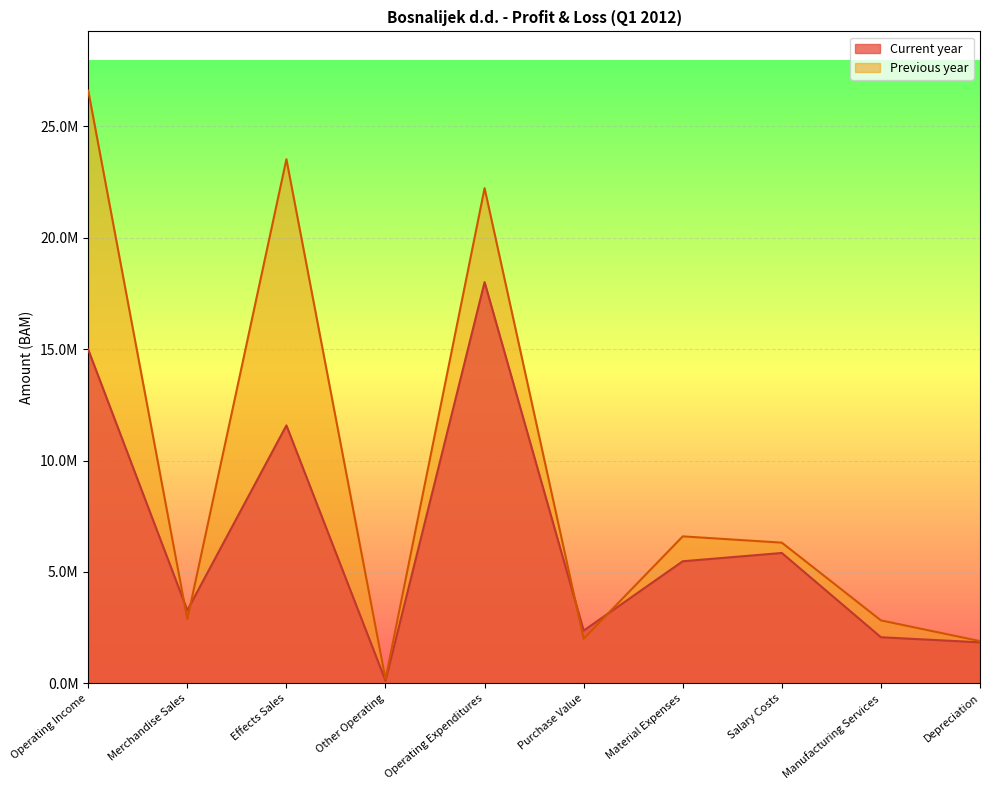

Rank the series at Depreciation from lowest to highest value.

Current year, Previous year